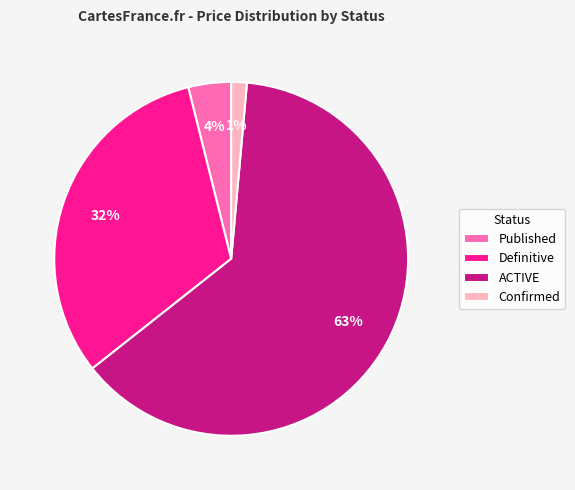

Is the sum of Definitive and ACTIVE greater than half?

Yes